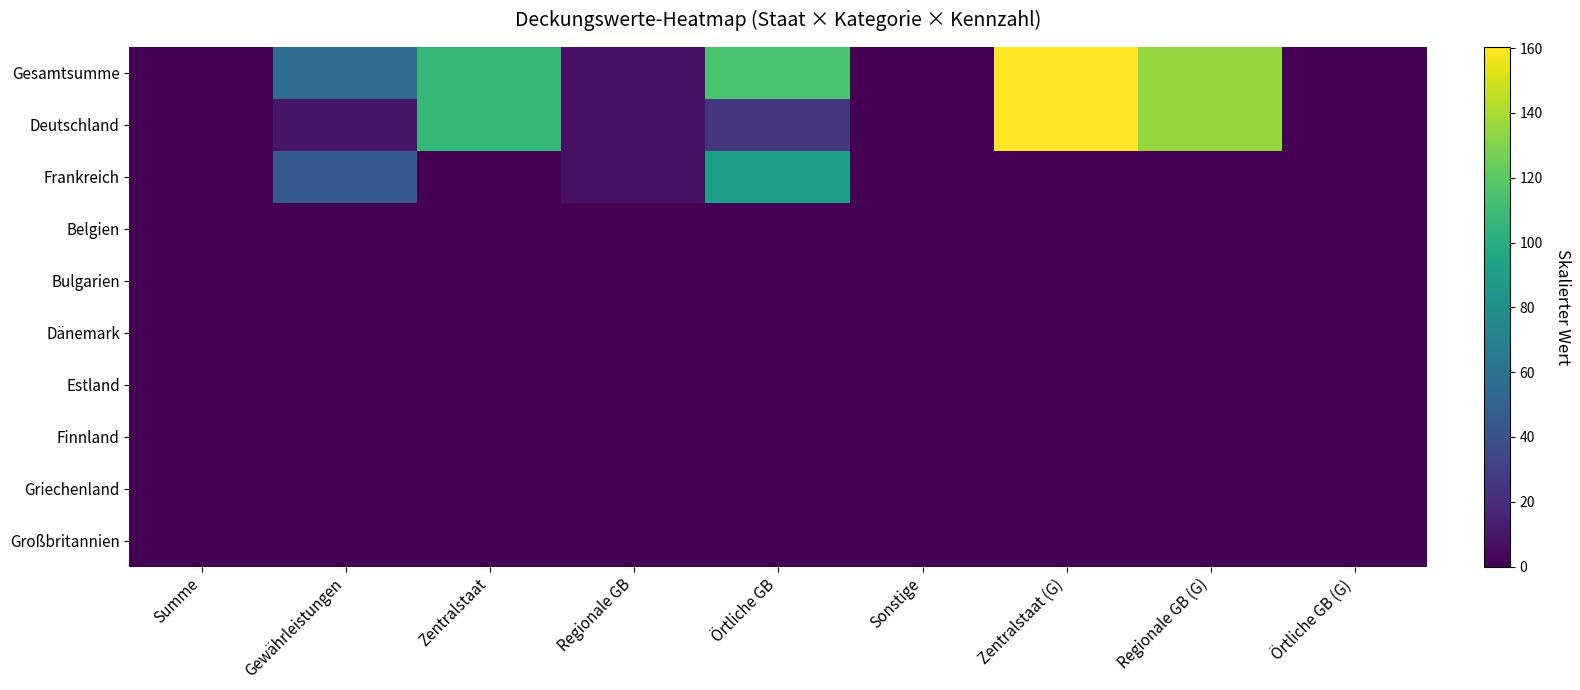

At which category does the chart reach its peak across all series?

Zentralstaat (G)